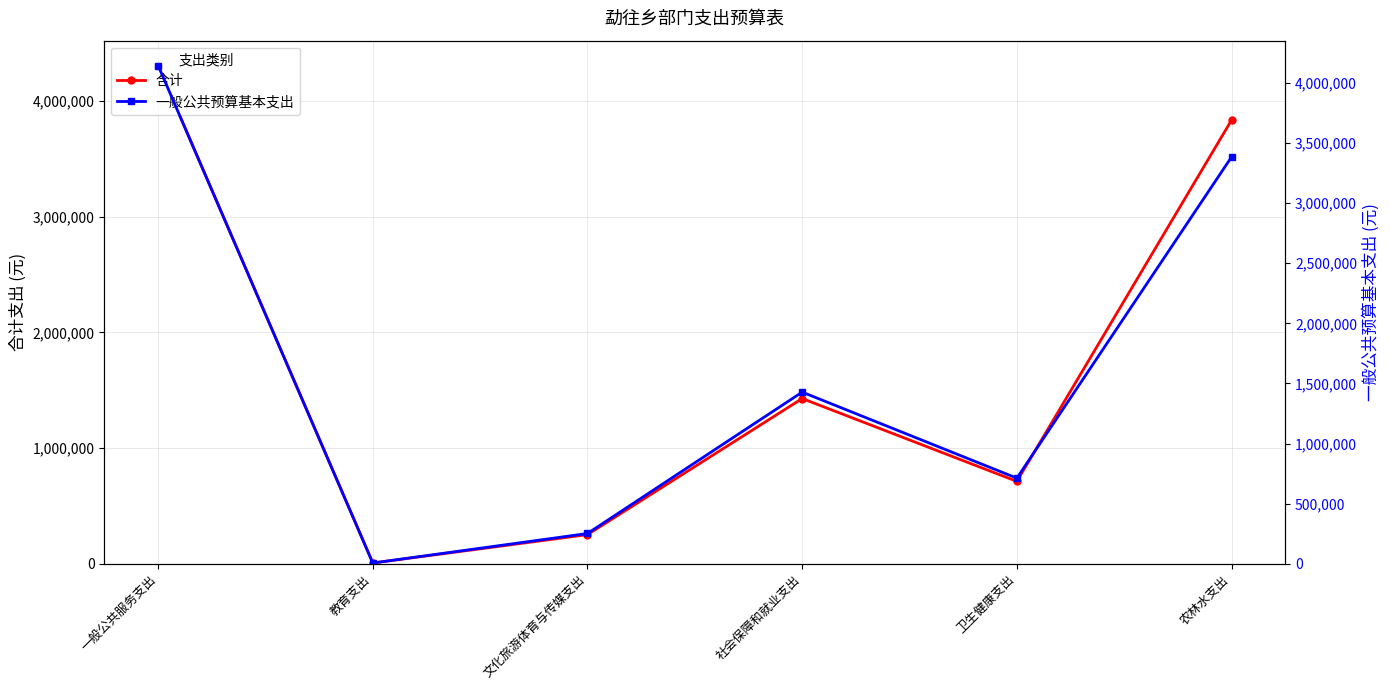

Reading left to right, transcribe all the data shown in this chart.

合计: 一般公共服务支出=4304906.9	教育支出=7200.0	文化旅游体育与传媒支出=252518.7	社会保障和就业支出=1428192.6	卫生健康支出=712636.8	农林水支出=3833595.4
一般公共预算基本支出: 一般公共服务支出=4143906.9	教育支出=7200.0	文化旅游体育与传媒支出=252518.7	社会保障和就业支出=1428192.6	卫生健康支出=712636.8	农林水支出=3383595.4